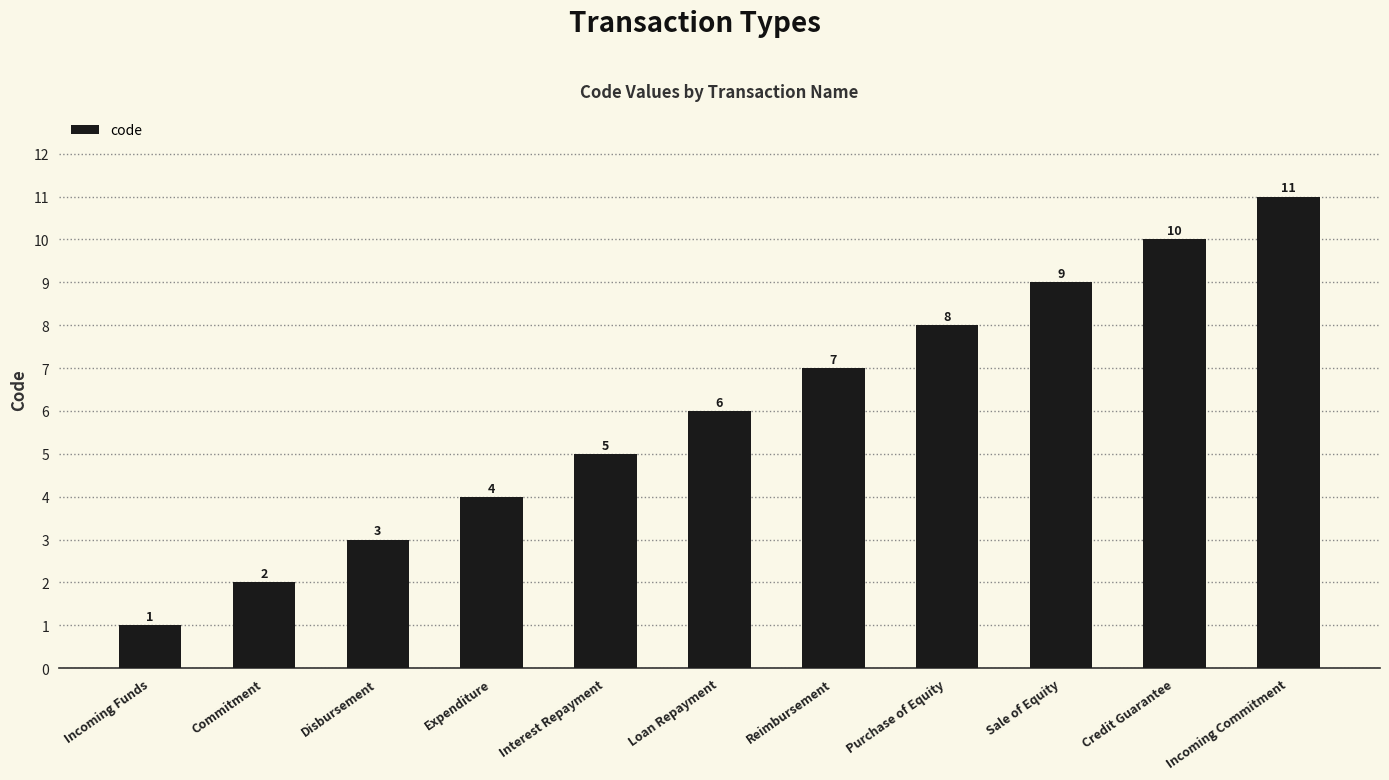

Is it true that the value at Disbursement is 3?

True